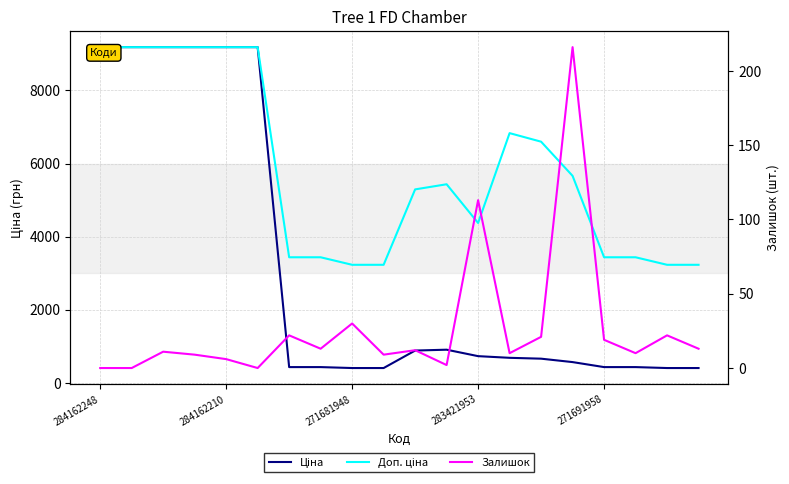

What is the difference between the maximum and minimum values in the Доп. ціна series?

5956.3